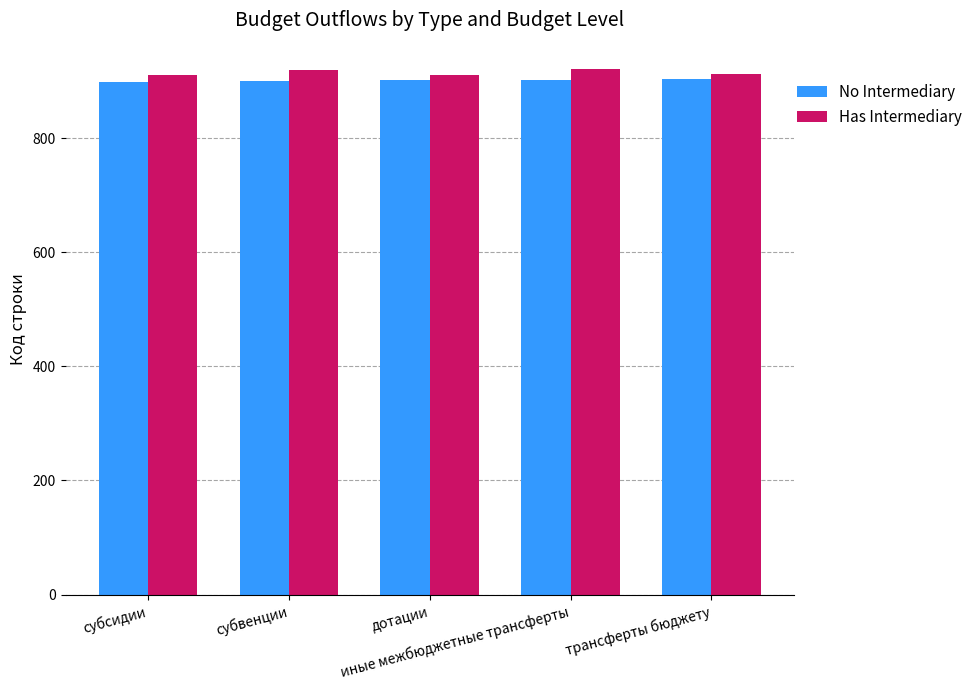

How many groups of bars are there?

5